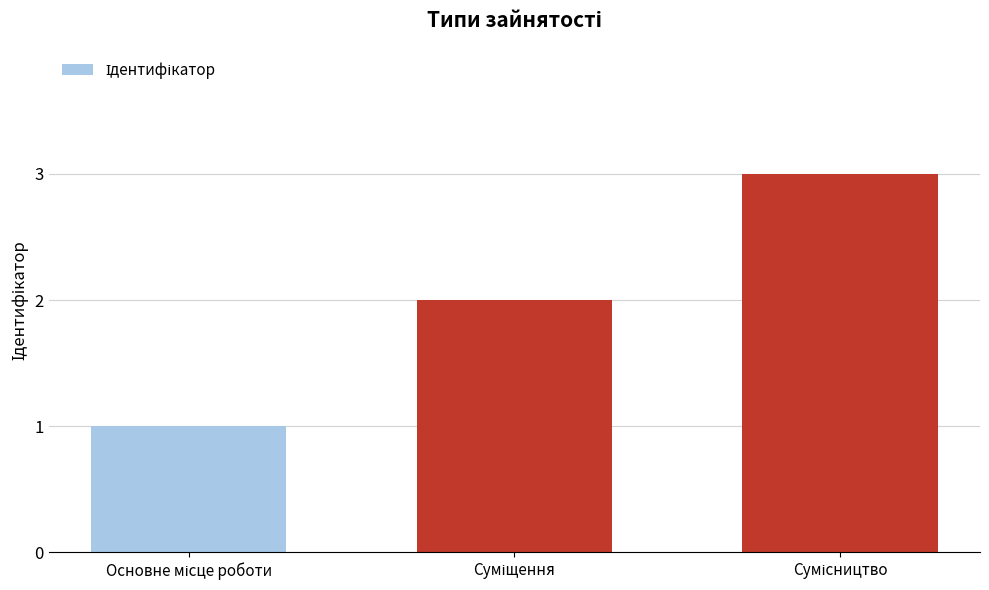

What is the sum of all values?

6